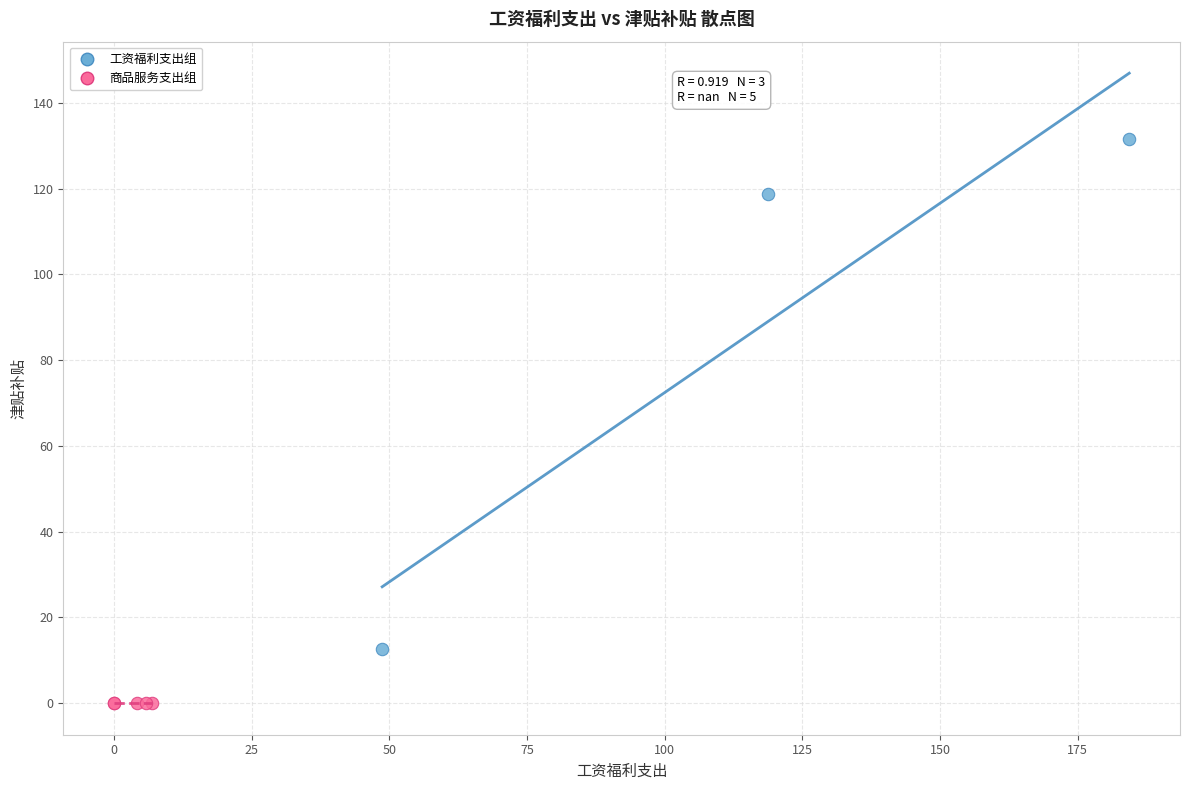

Which series reaches the minimum Y coordinate?

商品服务支出组